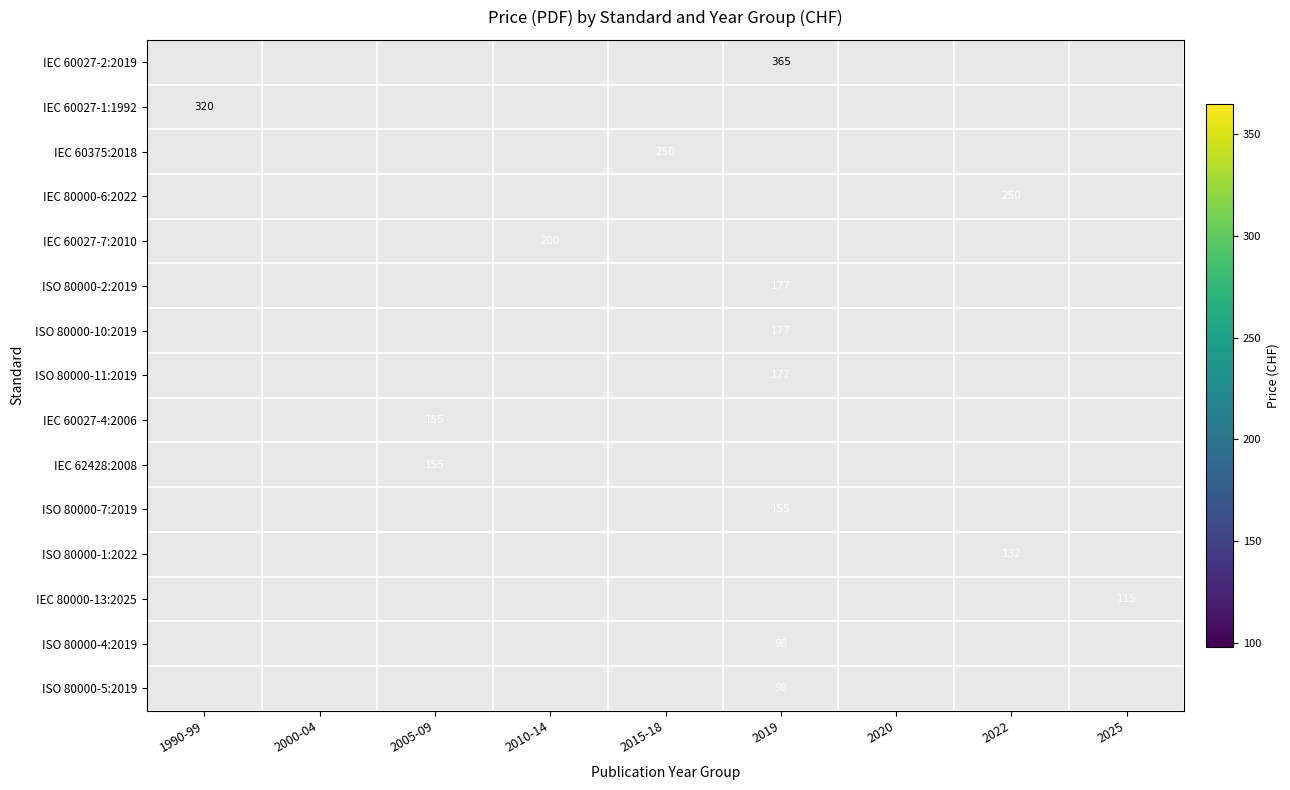

True or false: IEC 60375:2018 has a value of 351 at 2015-18.

False